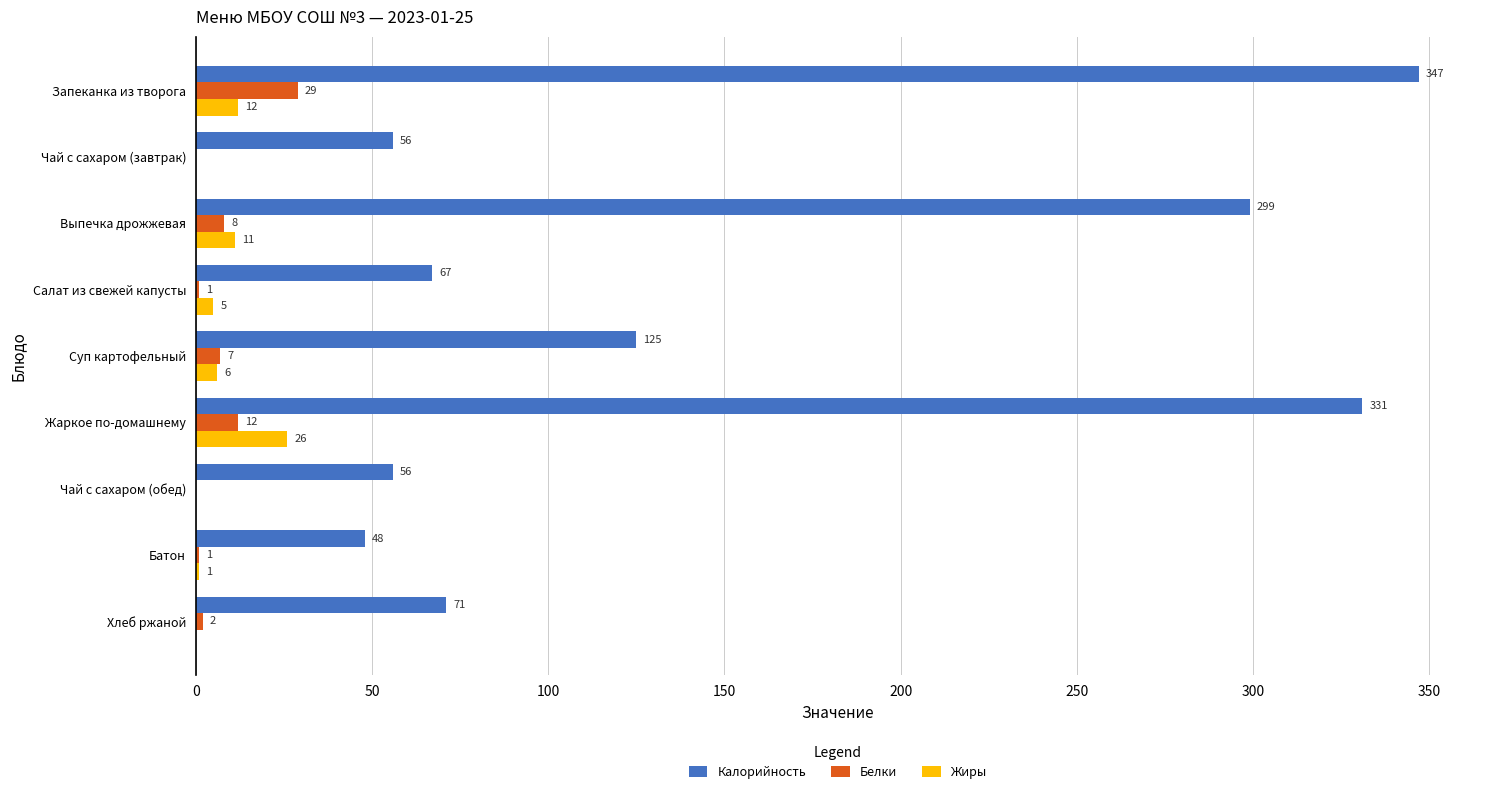

The value of Калорийность at Чай с сахаром (завтрак) is 81. True or false?

False